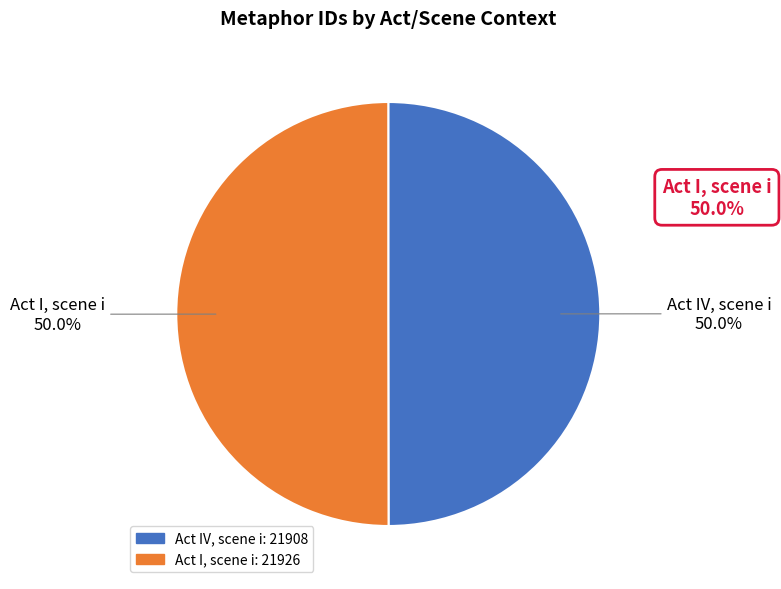

Which slice is the smallest?

Act IV, scene i